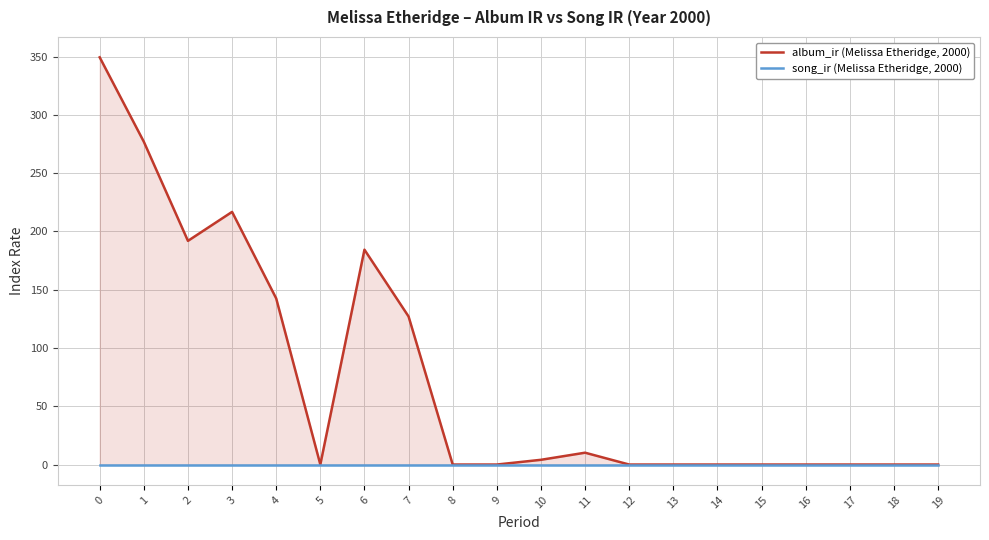

What are all the series names shown in the legend?

album_ir (Melissa Etheridge, 2000), song_ir (Melissa Etheridge, 2000)